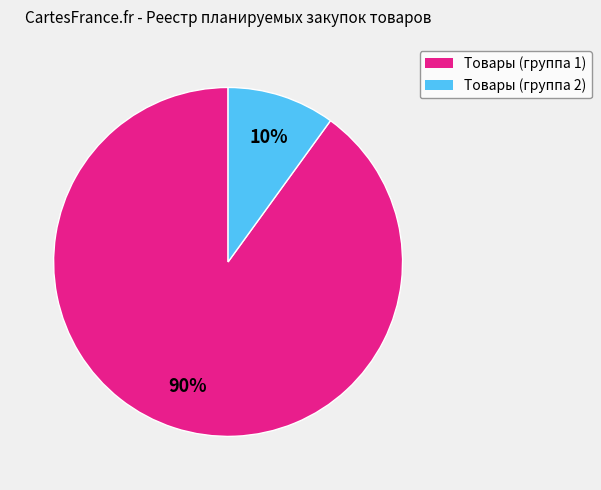

Is there any slice that represents more than half of the pie?

Yes